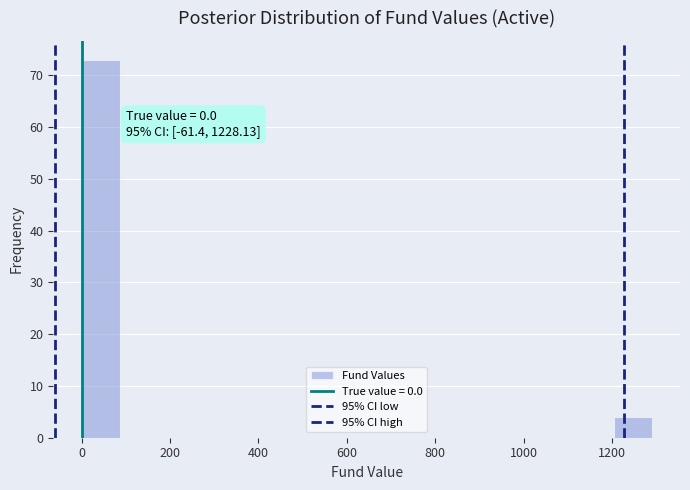

Which range on the x-axis has the tallest bar?

0 to 80